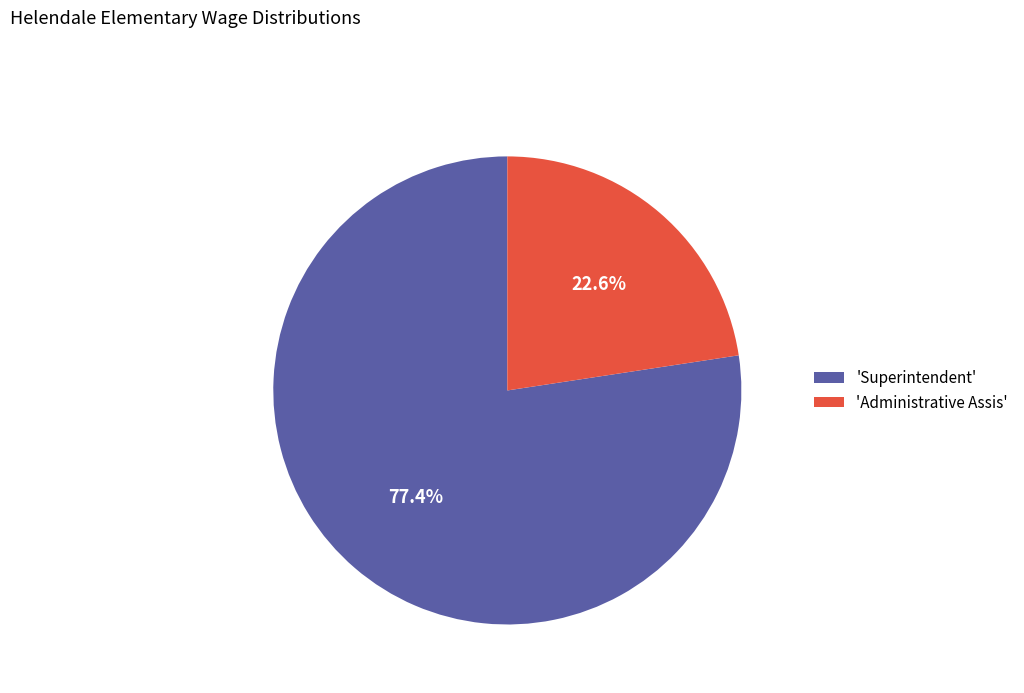

Combined, do 'Administrative Assis' and 'Superintendent' account for over 50%?

Yes